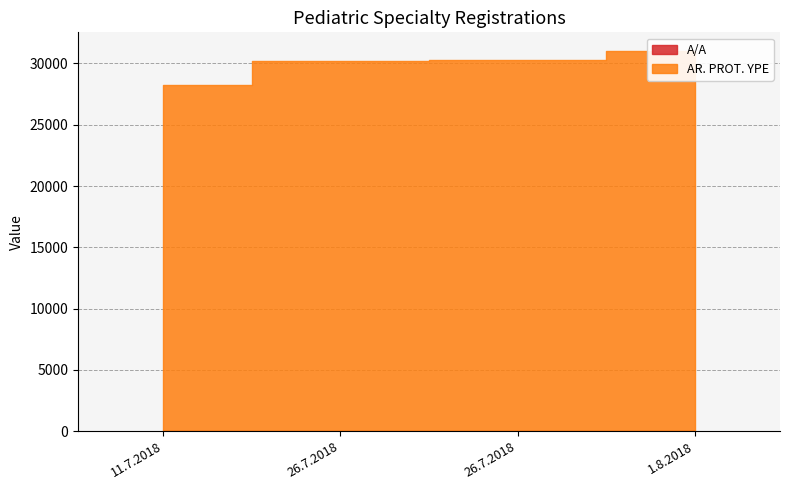

Reading left to right, what are all the values shown in this chart?

A/A: 11.7.2018=1	26.7.2018=2	26.7.2018=3	1.8.2018=4
AR. PROT. YPE: 11.7.2018=28272	26.7.2018=30220	26.7.2018=30309	1.8.2018=30981